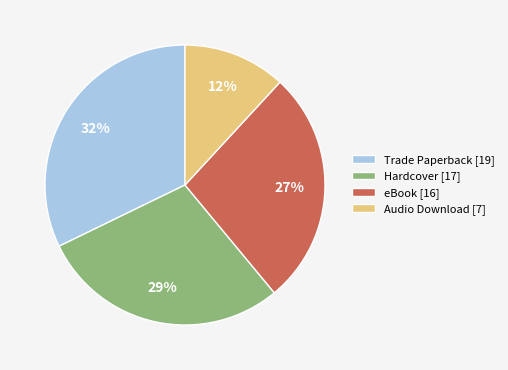

To the nearest percent, what is the difference between the Trade Paperback and Hardcover slice percentages?

3%